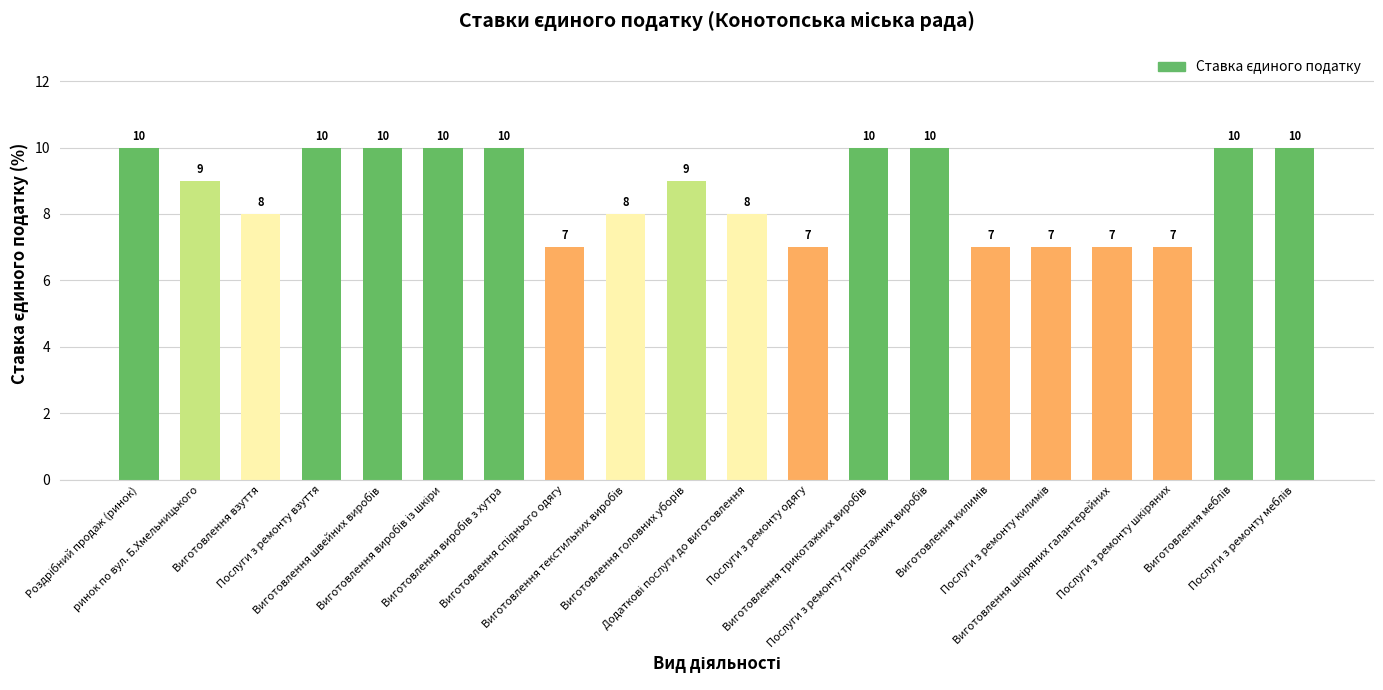

How many data points are less than 9?

9